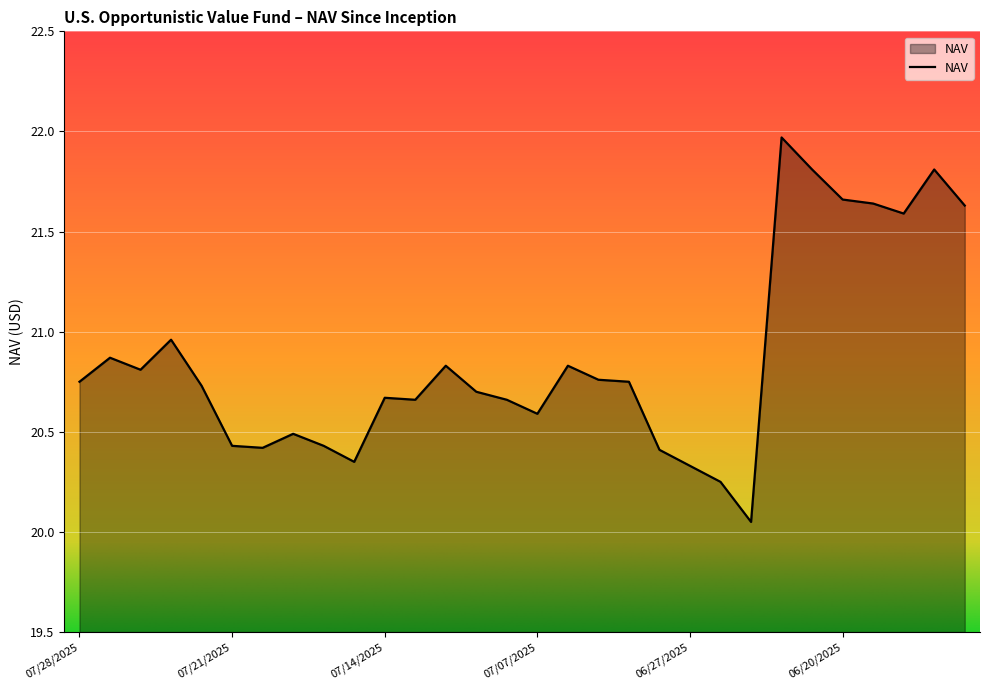

Rank the categories by value from lowest to highest.

06/25/2025, 06/26/2025, 06/27/2025, 07/15/2025, 06/30/2025, 07/18/2025, 07/21/2025, 07/16/2025, 07/17/2025, 07/07/2025, 07/11/2025, 07/08/2025, 07/14/2025, 07/09/2025, 07/22/2025, 07/28/2025, 07/01/2025, 07/02/2025, 07/24/2025, 07/10/2025, 07/03/2025, 07/25/2025, 07/23/2025, 06/17/2025, 06/13/2025, 06/18/2025, 06/20/2025, 06/23/2025, 06/16/2025, 06/24/2025